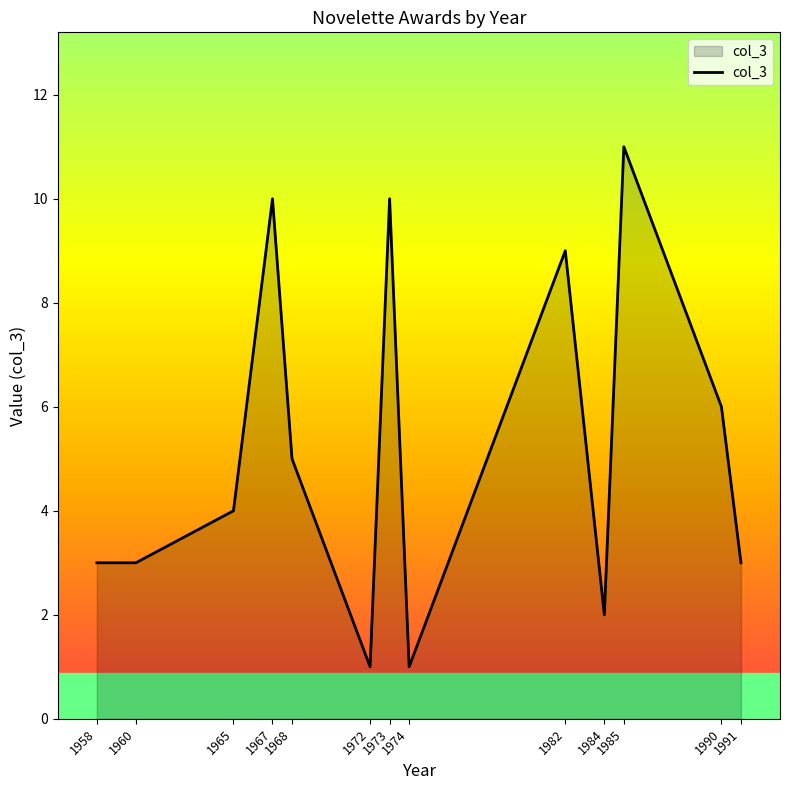

What is the minimum value shown in the chart?

1